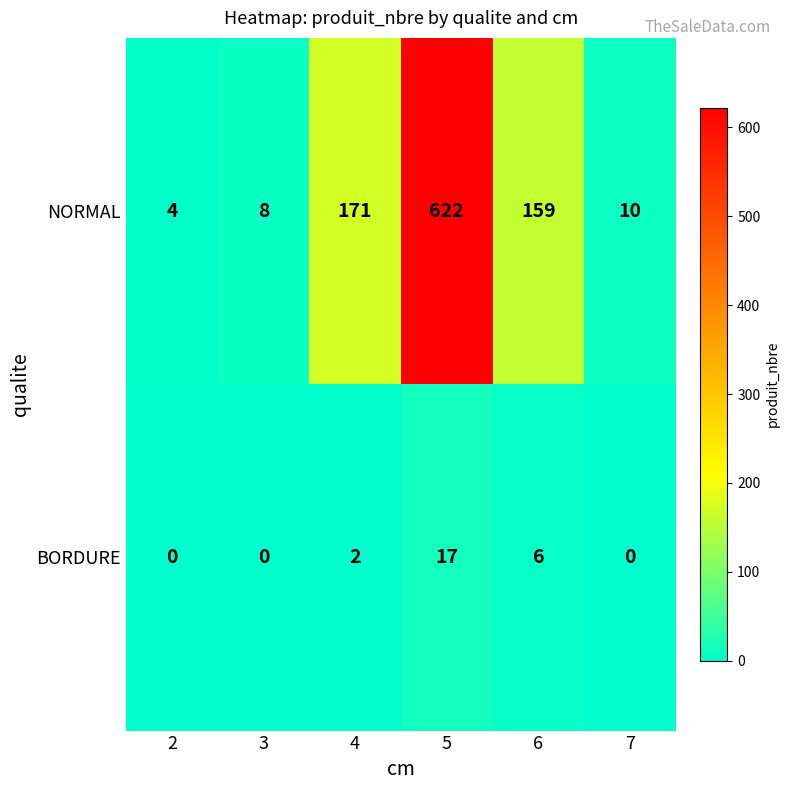

Is it true that BORDURE equals 0 at 7?

True